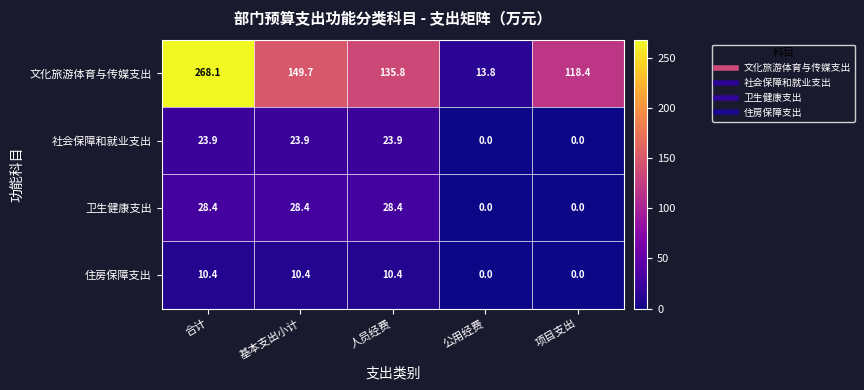

How many values in the 社会保障和就业支出 series exceed 23?

3